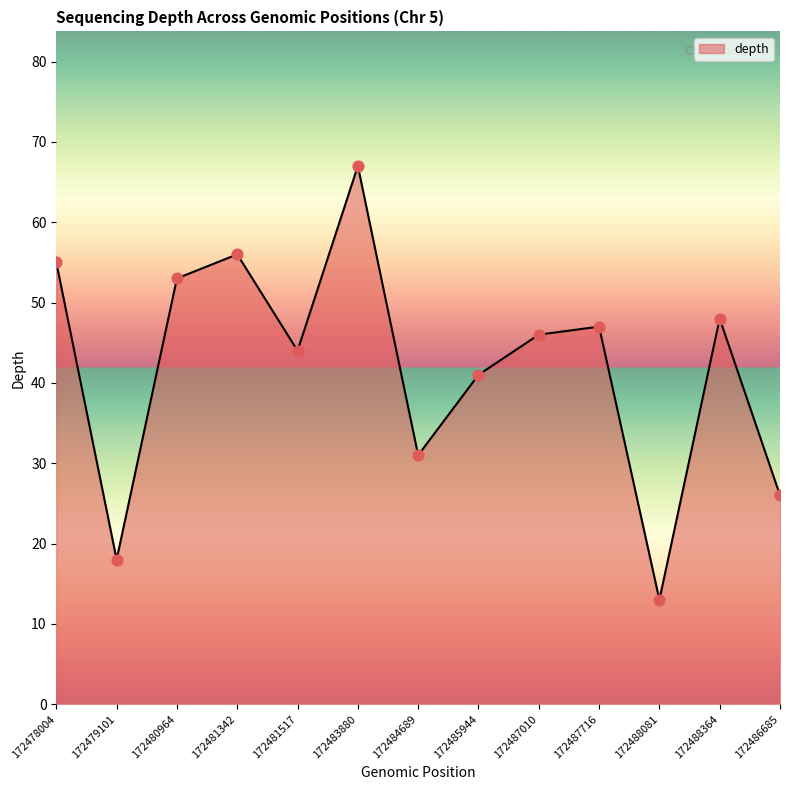

Which has a higher value, 172480964 or 172478004?

172478004